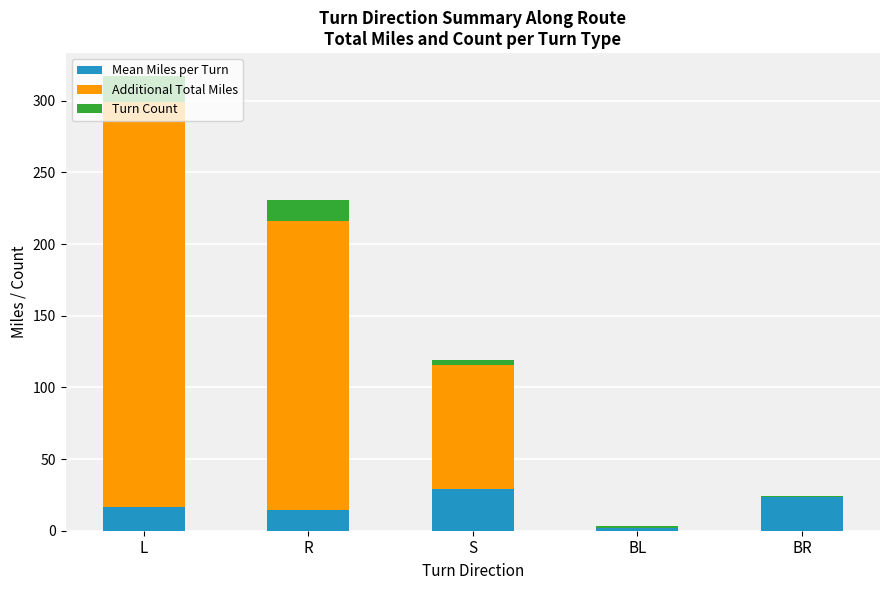

At which category is the sum across all series the highest?

L